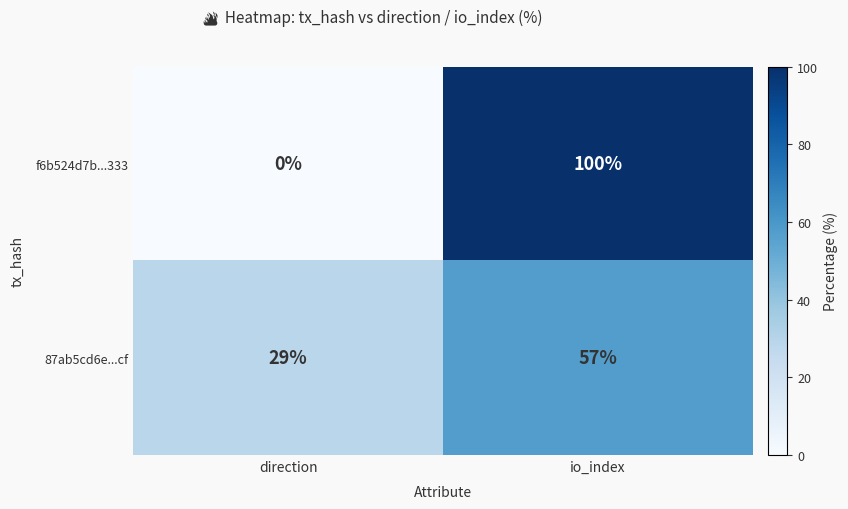

Between direction and io_index, which series saw the biggest shift?

f6b524d7b...333